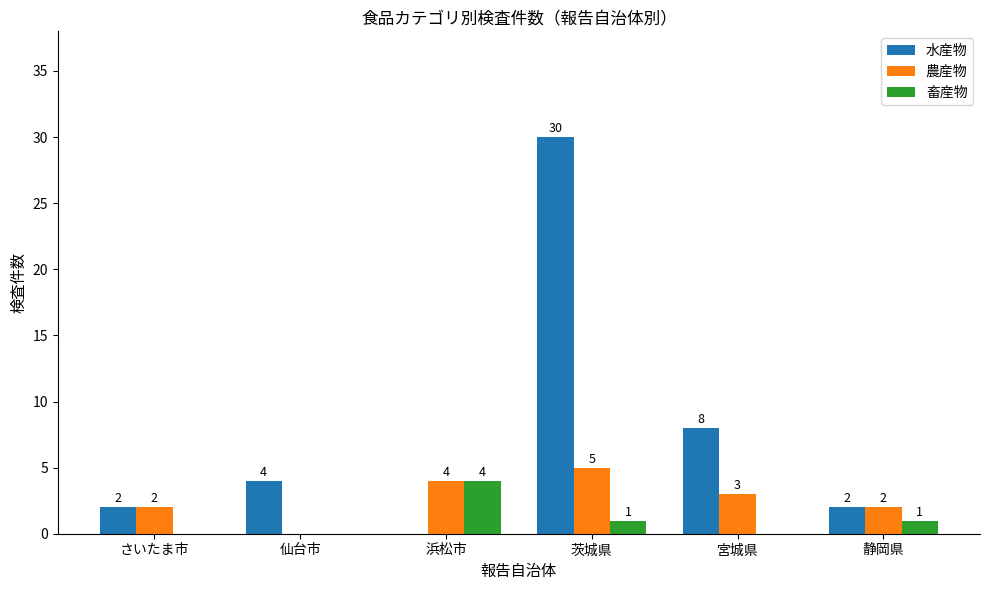

At which label is 水産物 closest to 15?

宮城県